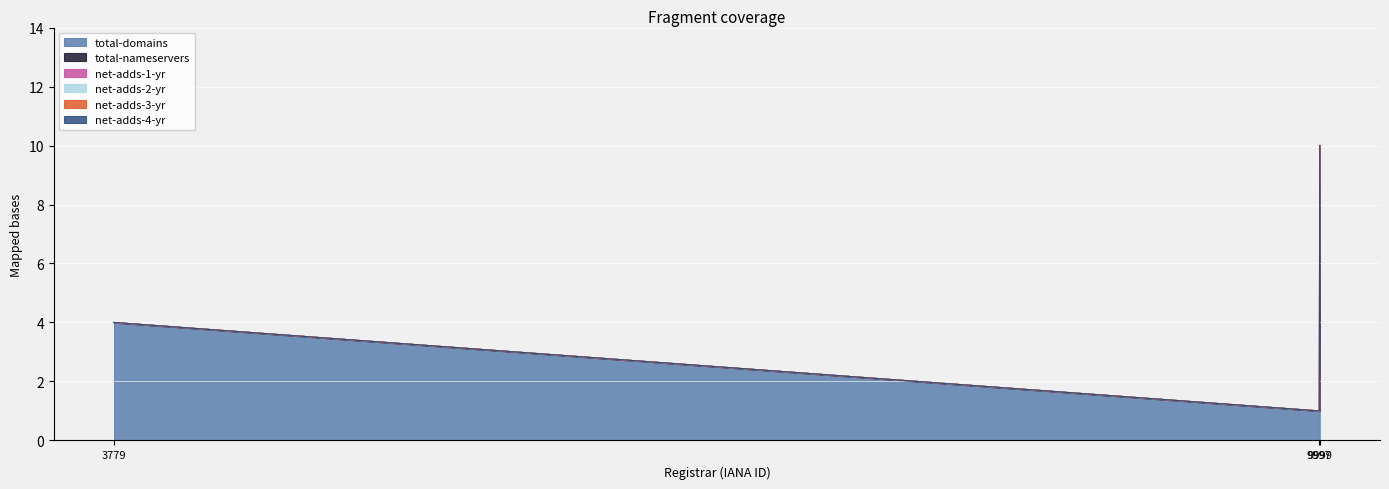

Does the chart display data point markers on the line(s)?

No